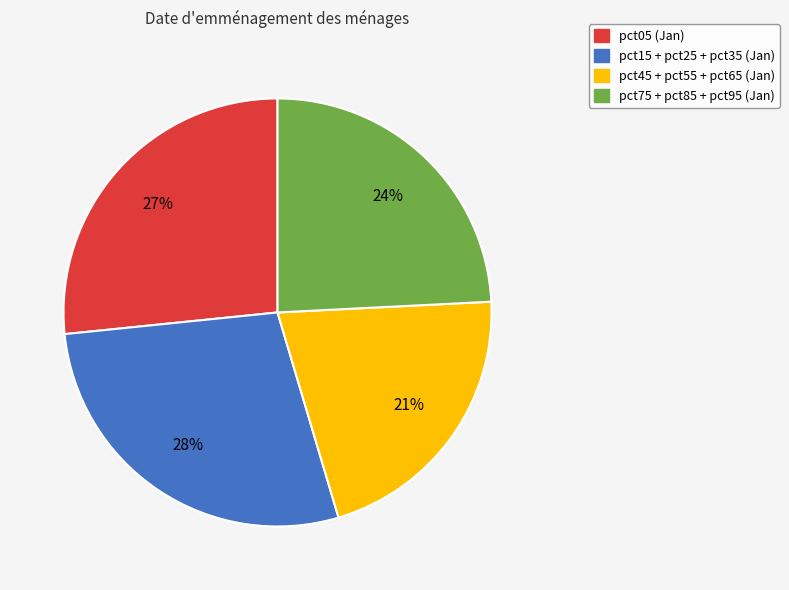

Is there a majority slice in this chart?

No